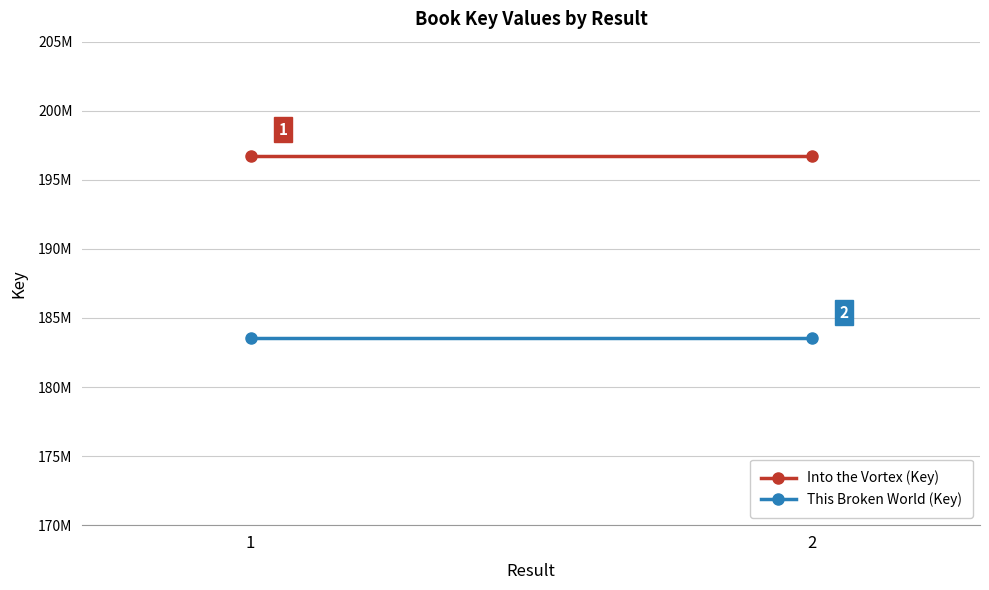

What is the highest value of the This Broken World (Key) series?

183518498